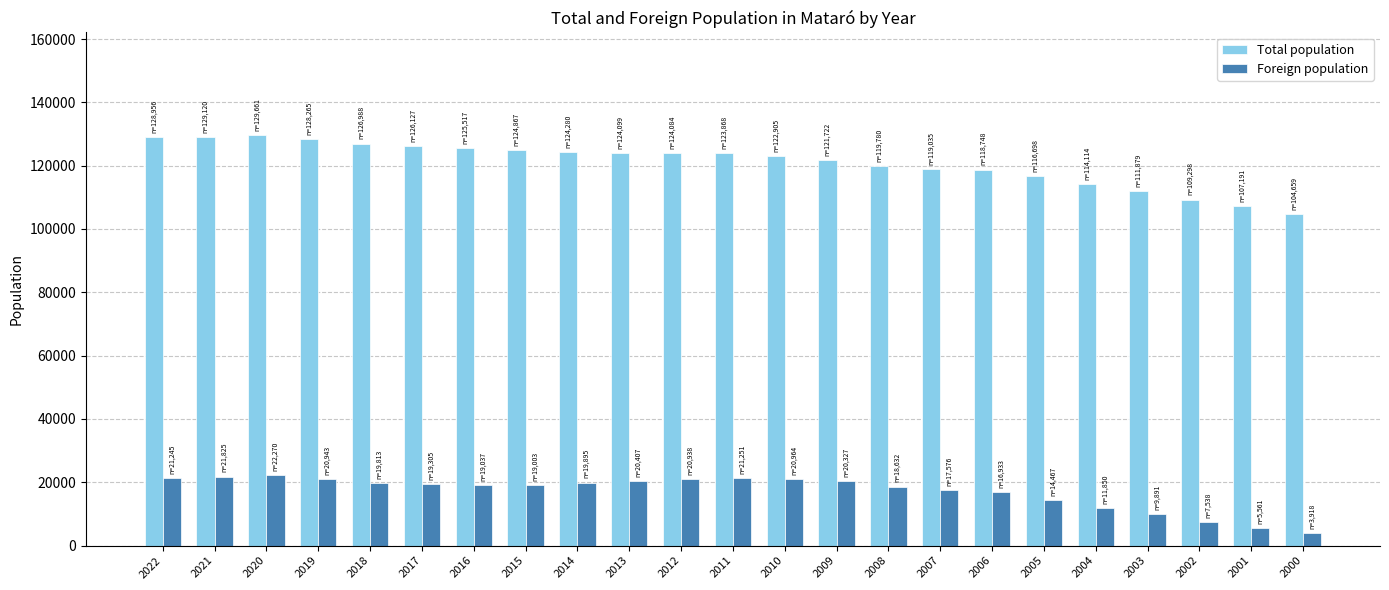

List the series in order of their overall mean, highest first.

Total population, Foreign population